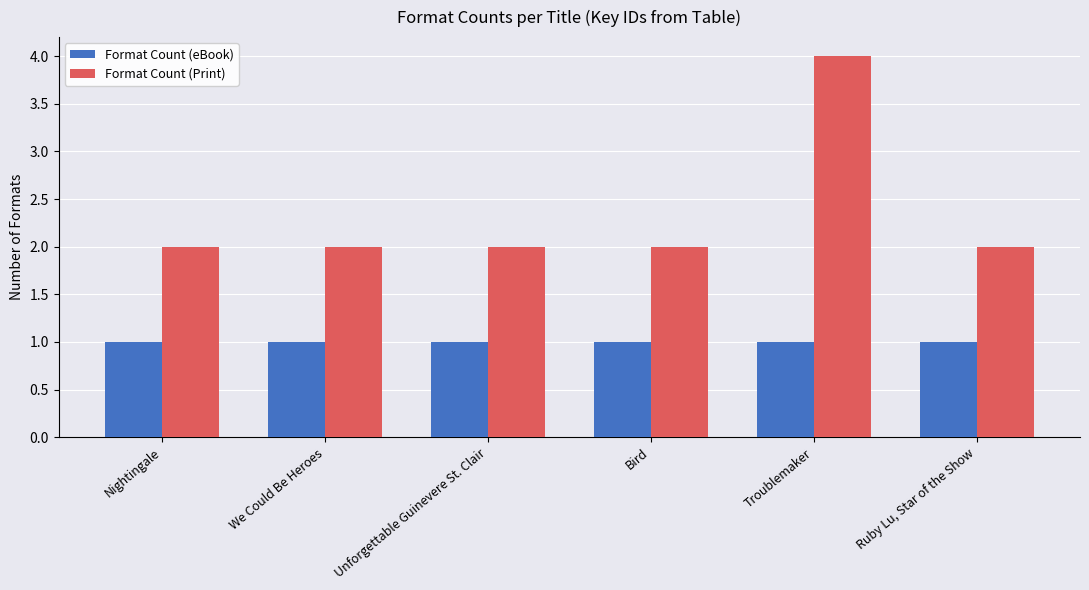

True or false: Format Count (eBook) has a value of 1 at Unforgettable Guinevere St. Clair.

True